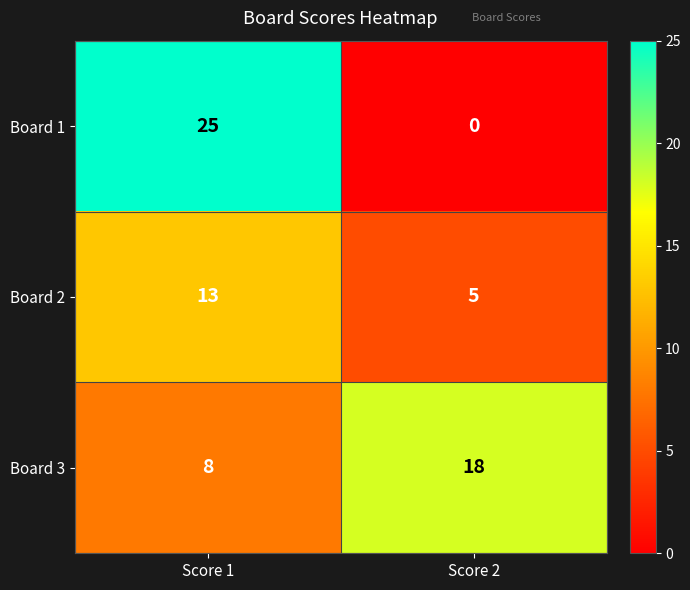

What is the lowest value of the Board 3 series?

8